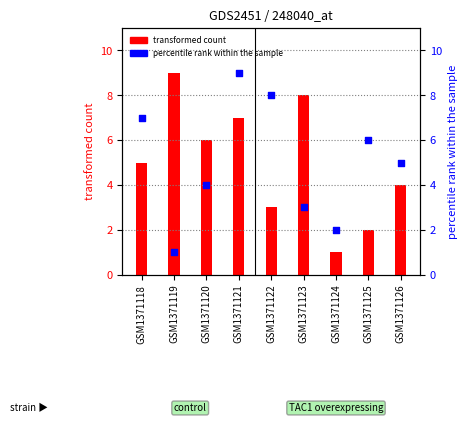

Which series reaches the maximum Y coordinate?

col_2 (transformed count)